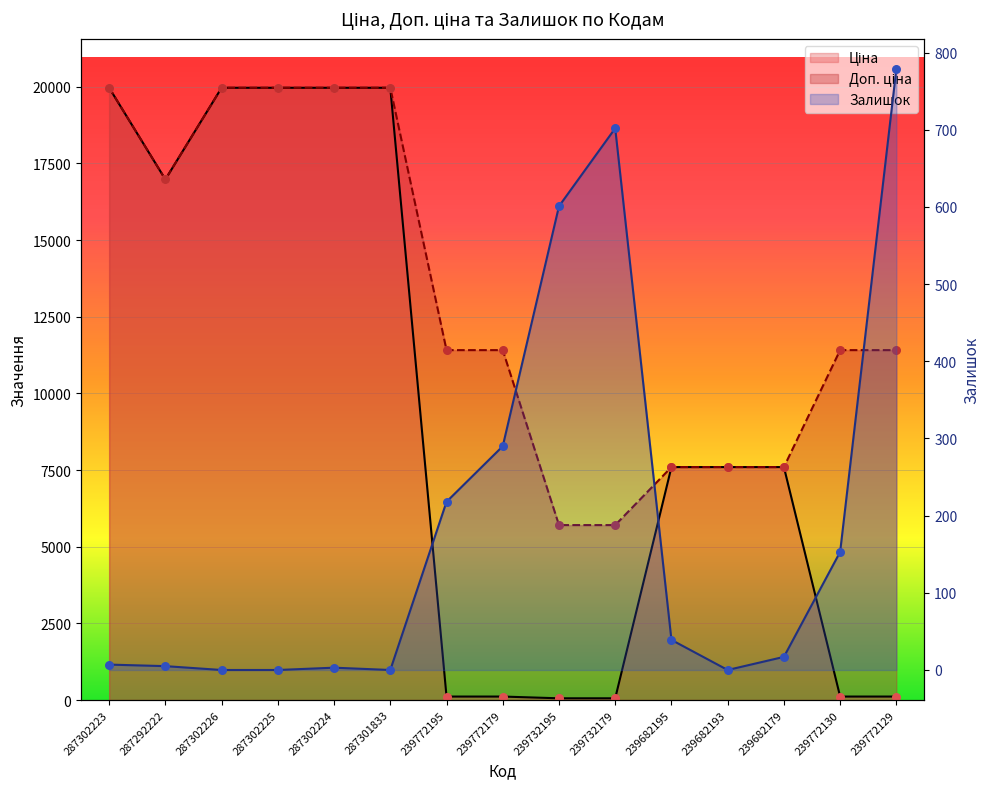

At which category is the sum across all series the highest?

287302223